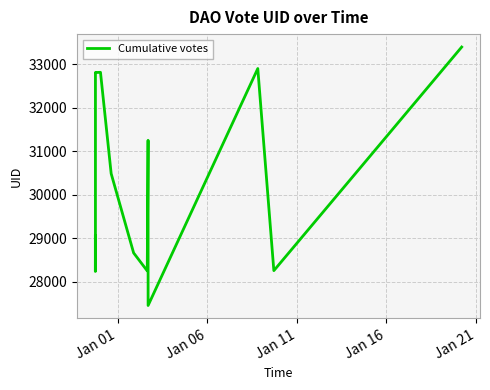

What is the difference between the maximum and minimum values?

5949